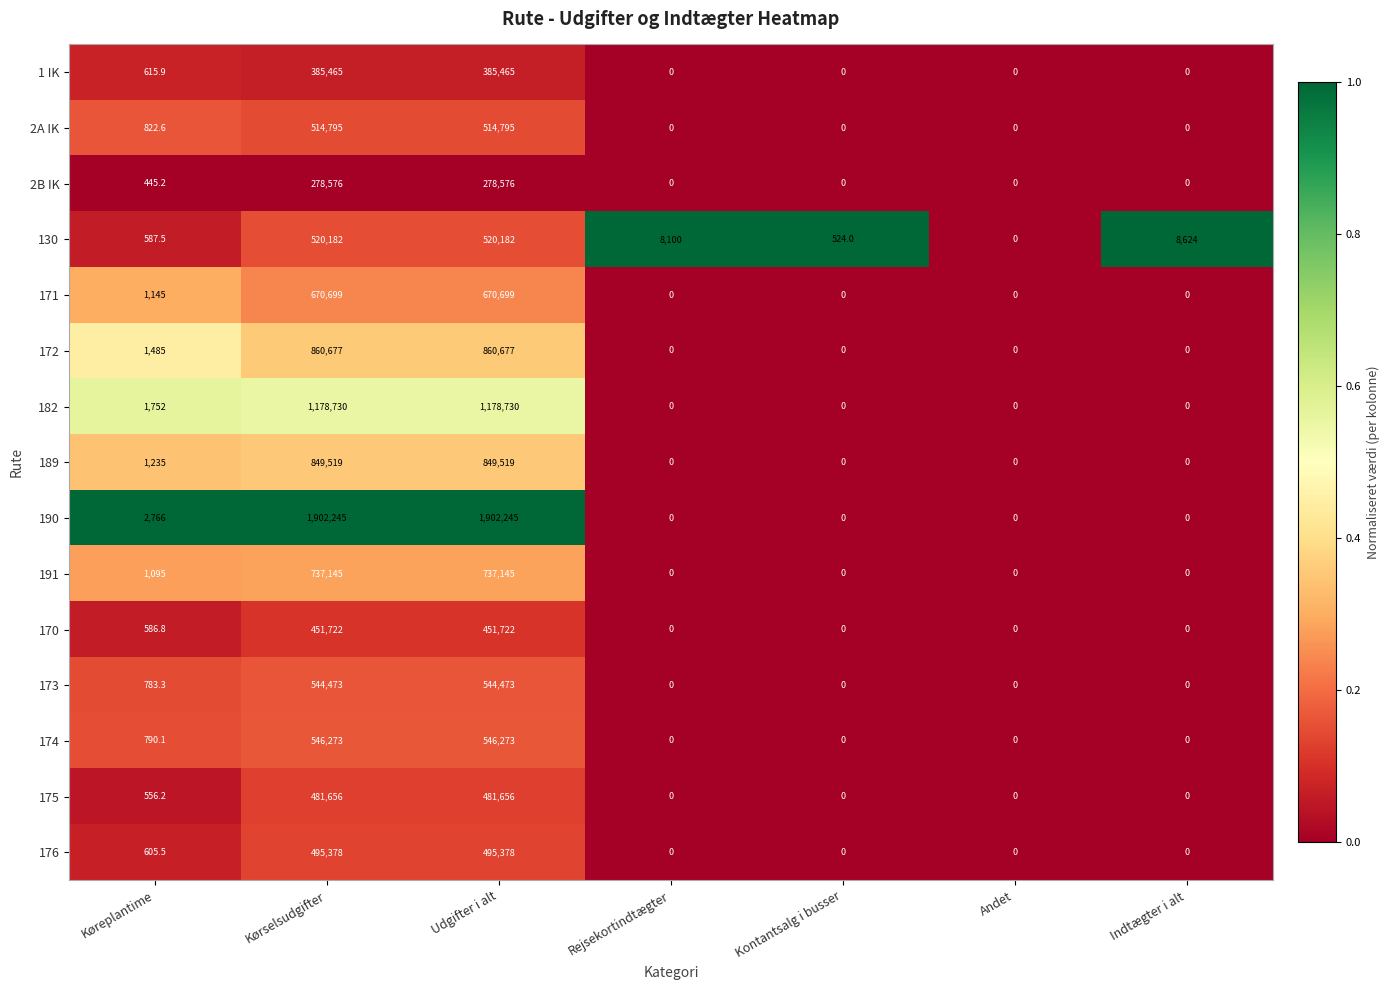

What is the total value across all series at Kørselsudgifter?

10417535.0